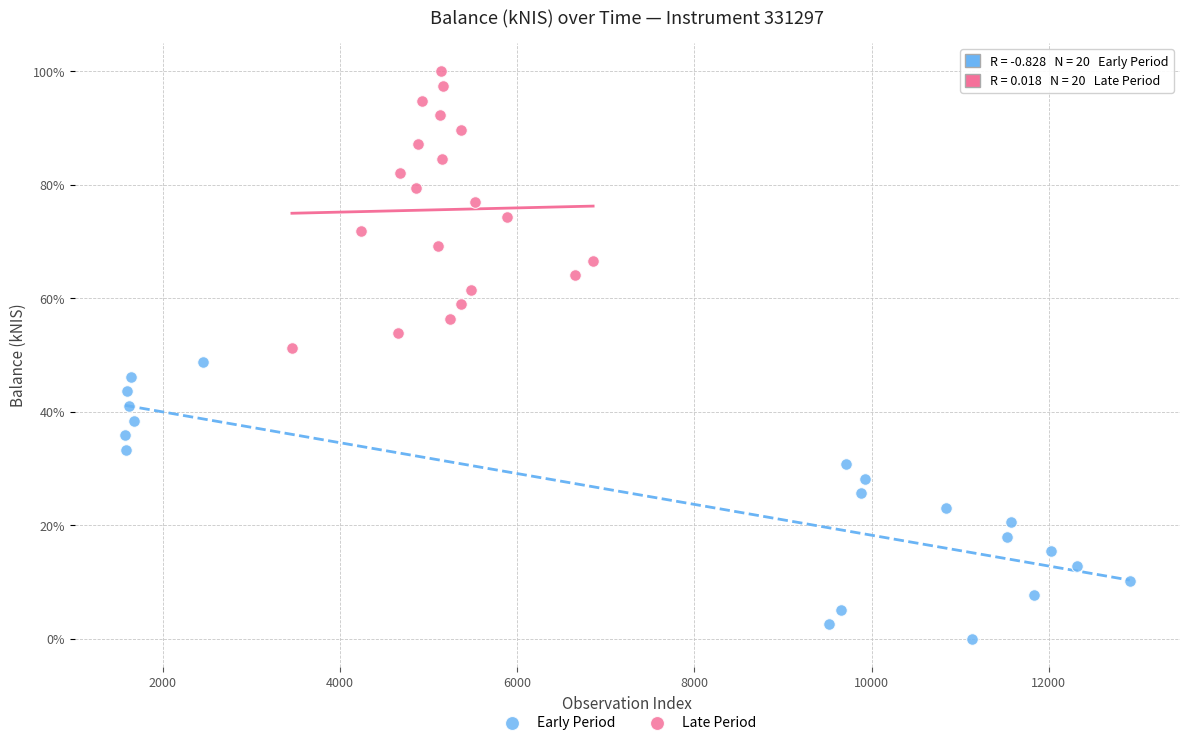

What are all the series names shown in the legend?

Early Period, Late Period